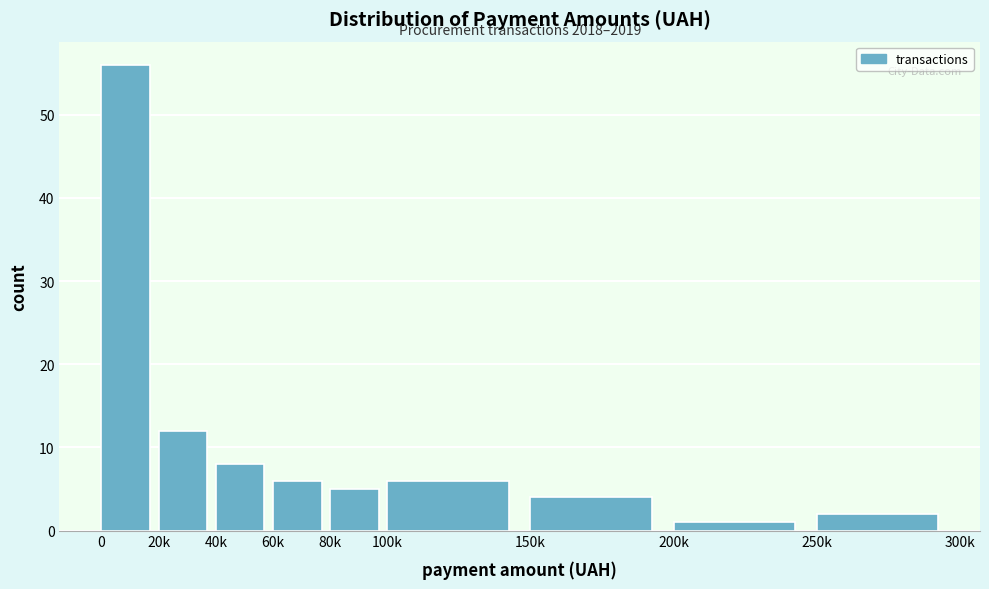

Reading right to left, what are all the values shown in this chart?

2	1	4	6	5	6	8	12	56